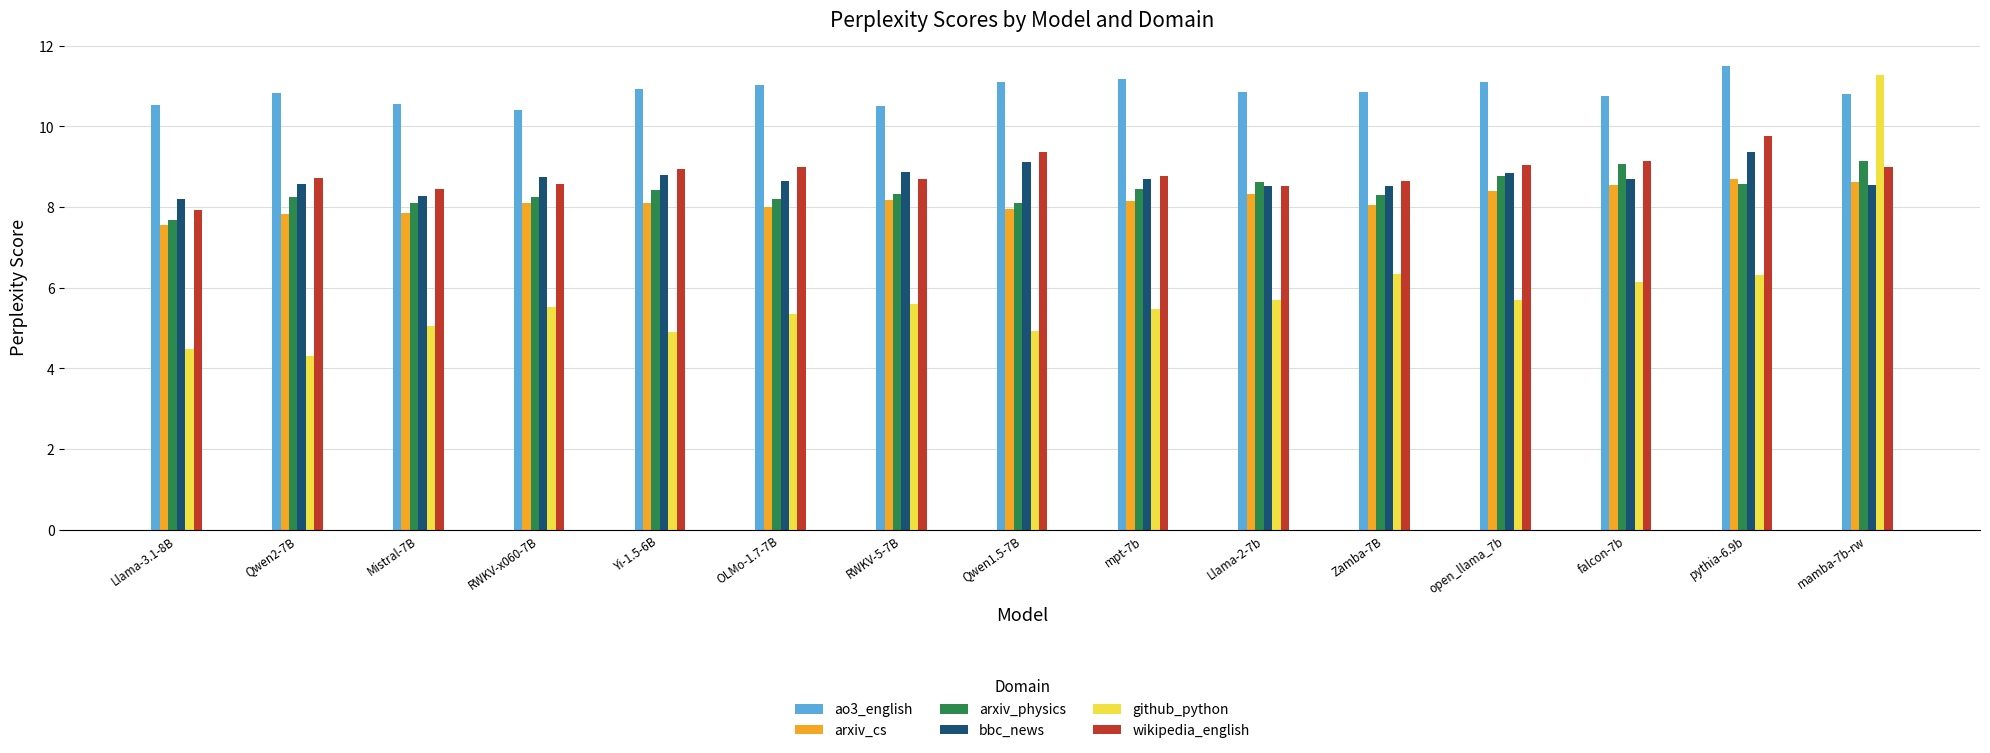

Which series changed the most between Yi-1.5-6B and pythia-6.9b?

github_python